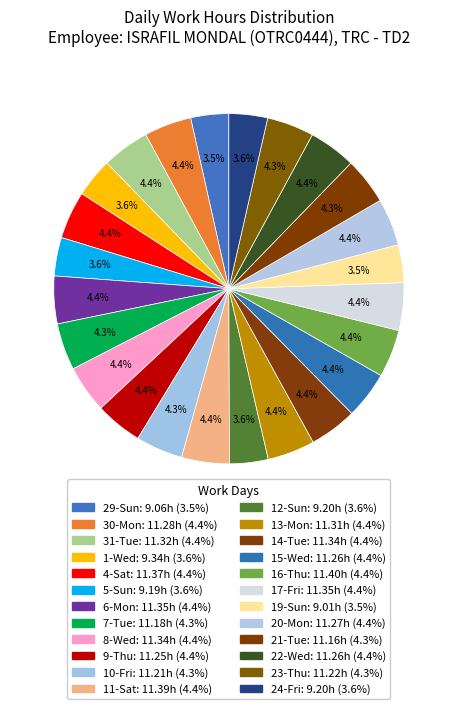

How many segments does this pie chart have?

24